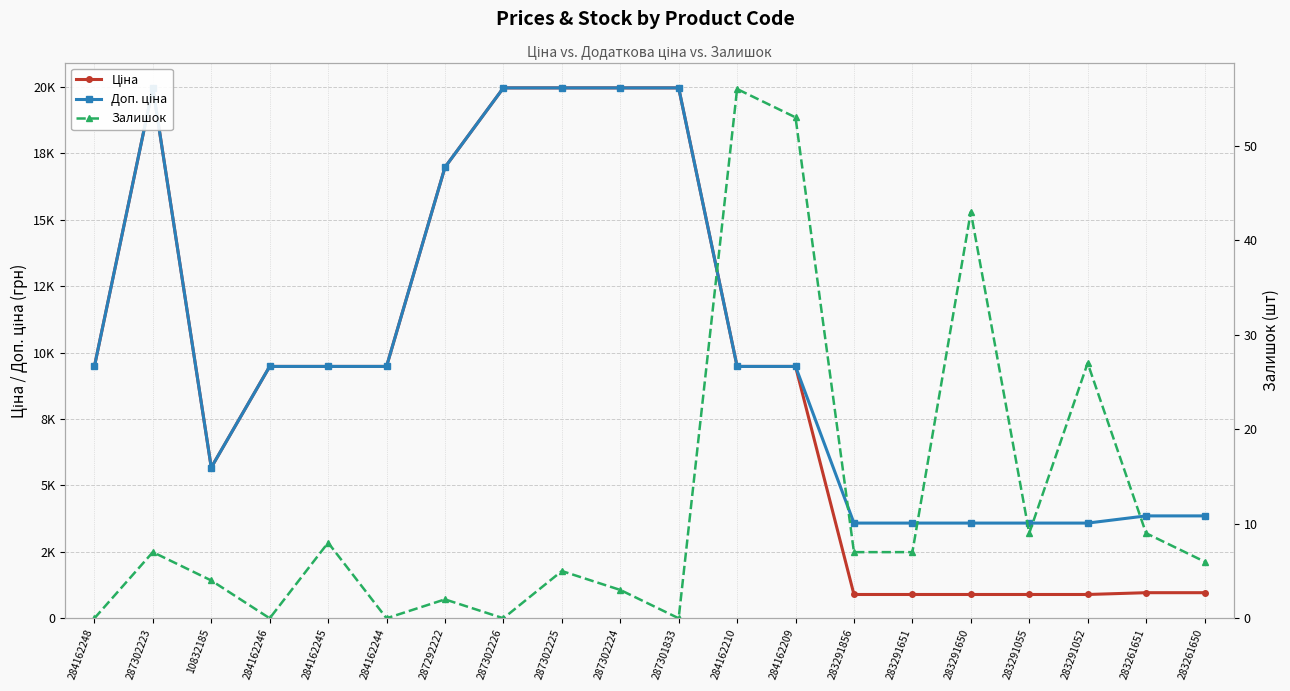

Which has a higher value, 283291651 or 284162245?

284162245